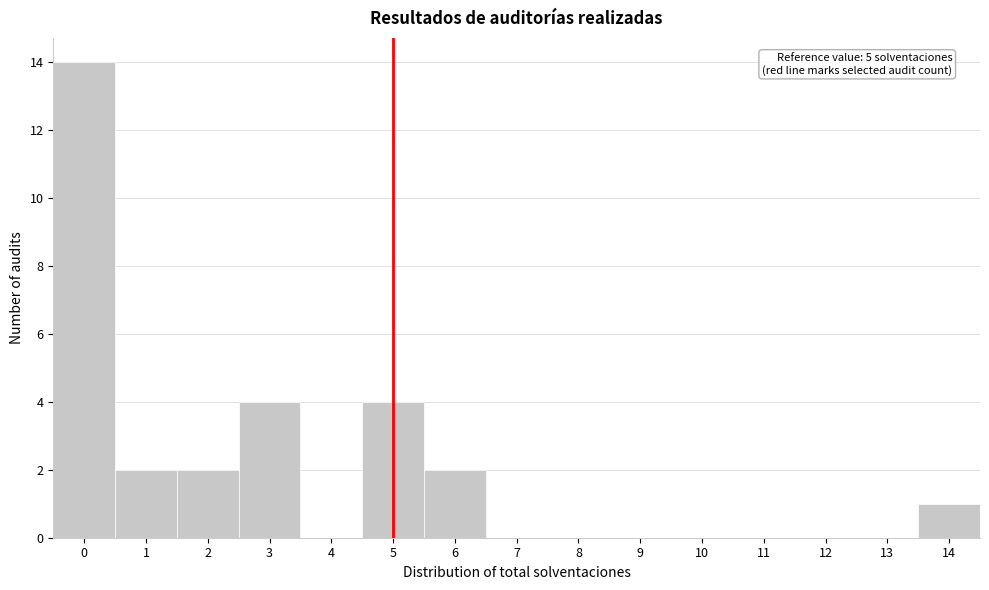

Over which range of the x-axis is the bar tallest?

-0.5 to 0.5